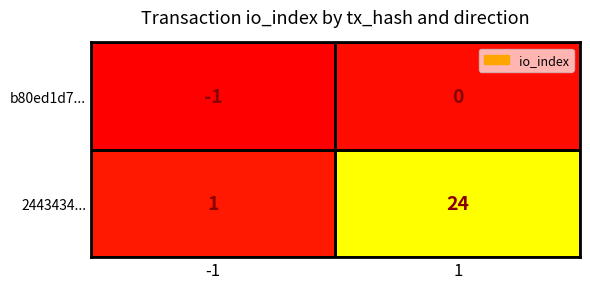

Rank the series at 1 from lowest to highest value.

b80ed1d7..., 2443434...